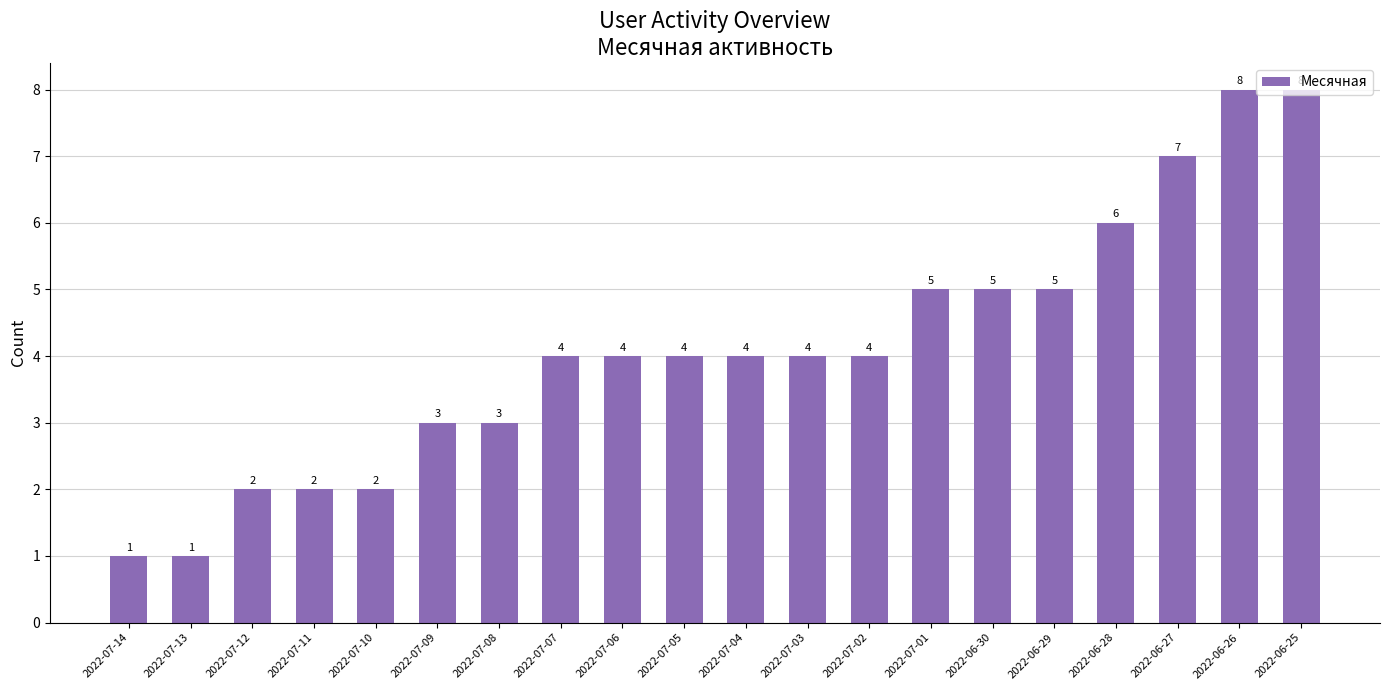

What is the label of the 5th bar from the right?

2022-06-29